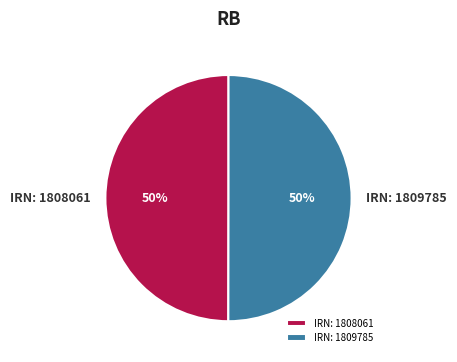

Is it true that IRN: 1809785 is 50% of the pie?

True